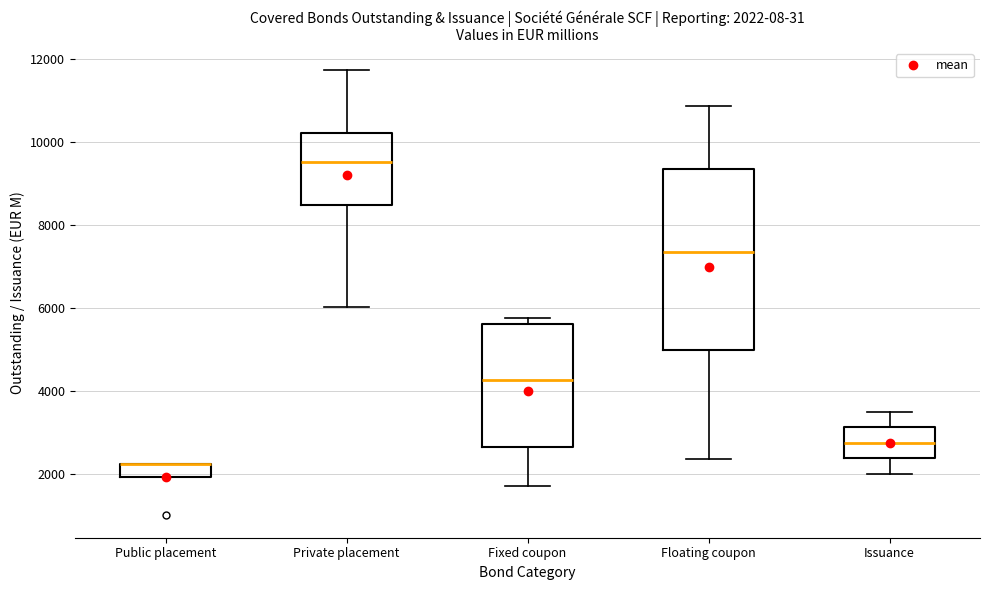

Which box is the tallest, from its lower edge to its upper edge?

Floating coupon